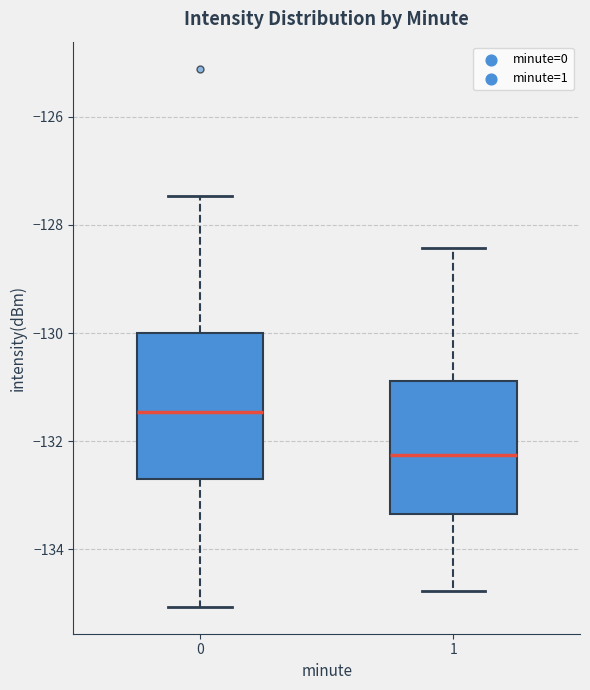

Reading left to right, read every box against the y-axis: the position of its median line, the range the box covers, and the ends of its whiskers. The values are not printed on the chart, so give them approximately, as read against the axis.

0: median -131.4, box -132.6 to -130.0, whiskers -135.0 to -127.4
1: median -132.2, box -133.4 to -130.8, whiskers -134.8 to -128.4